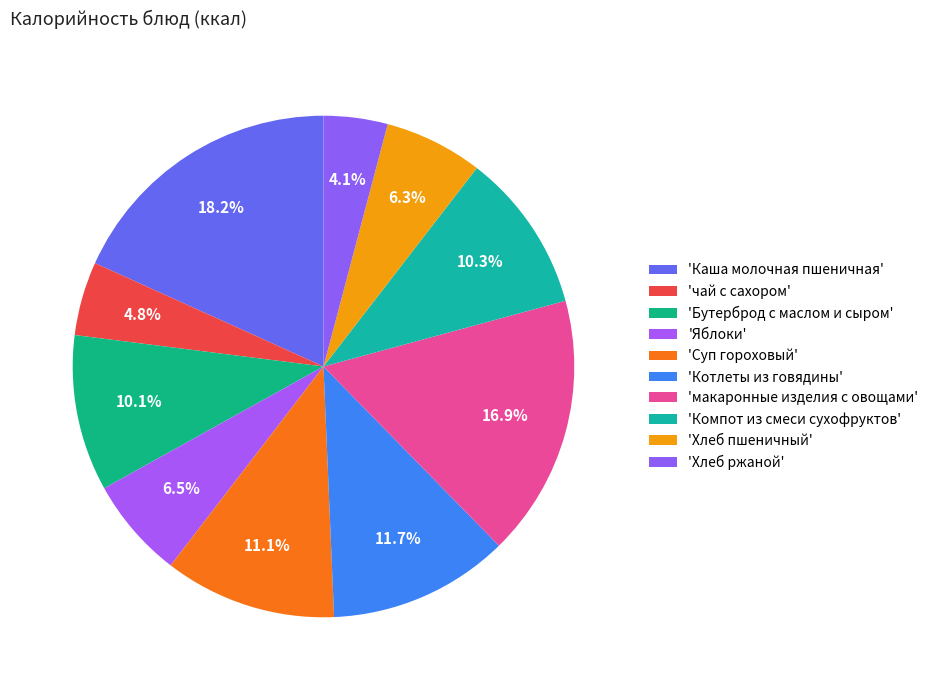

How many segments does this pie chart have?

10